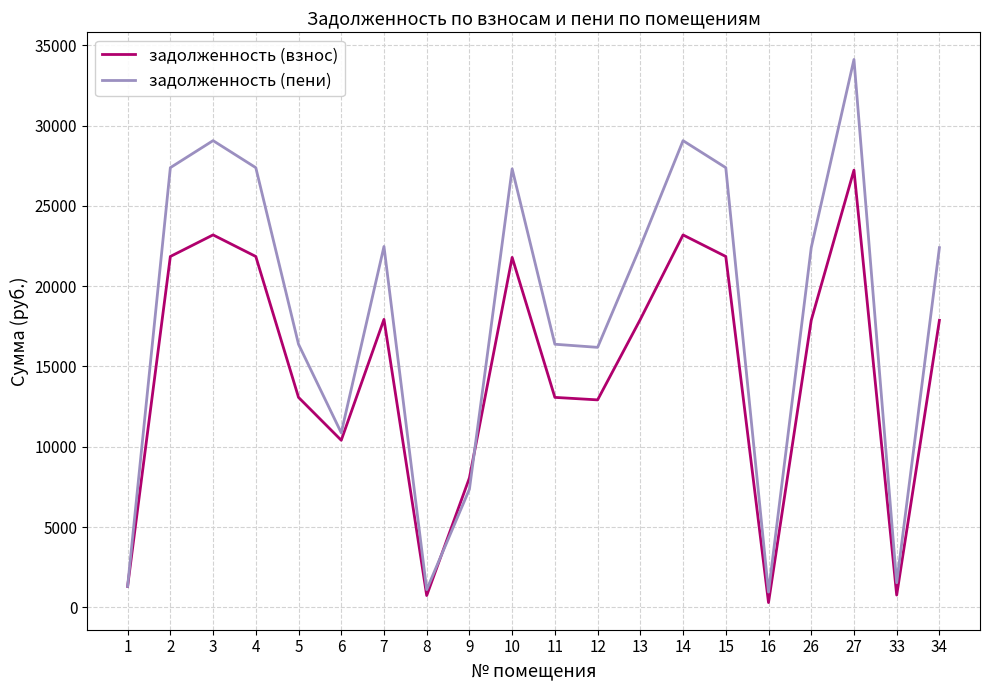

Which series ends up on top after the final intersection of задолженность (взнос) and задолженность (пени)?

задолженность (пени)